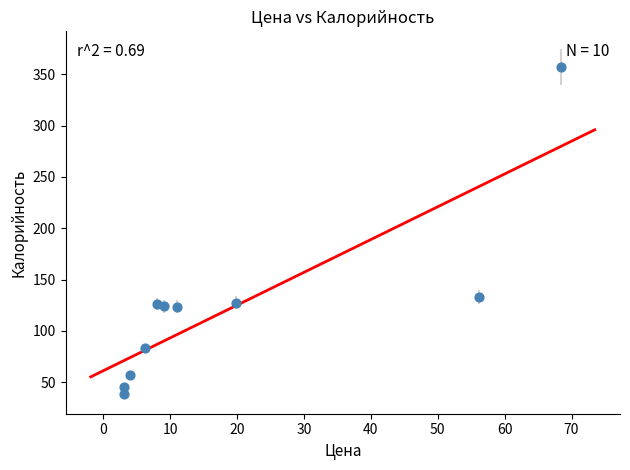

What Y value in the scatter plot is closest to 197?

133.2